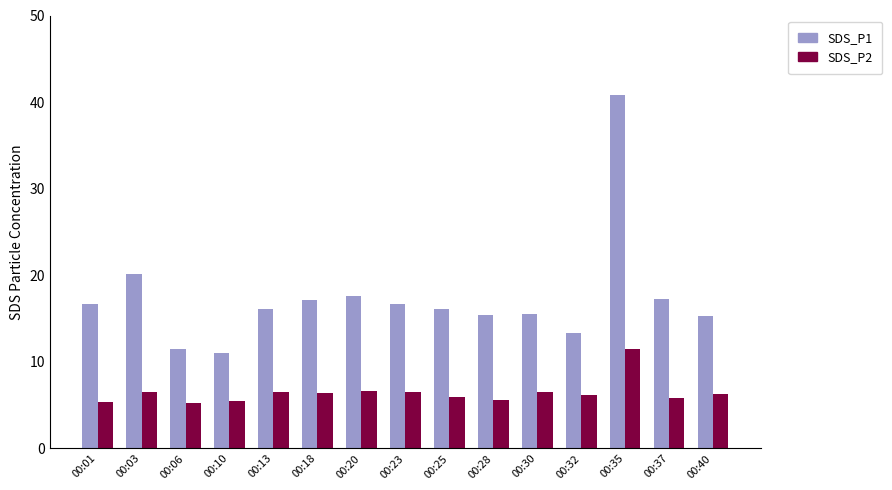

What is the approximate value of SDS_P1 at 00:10?

11.1